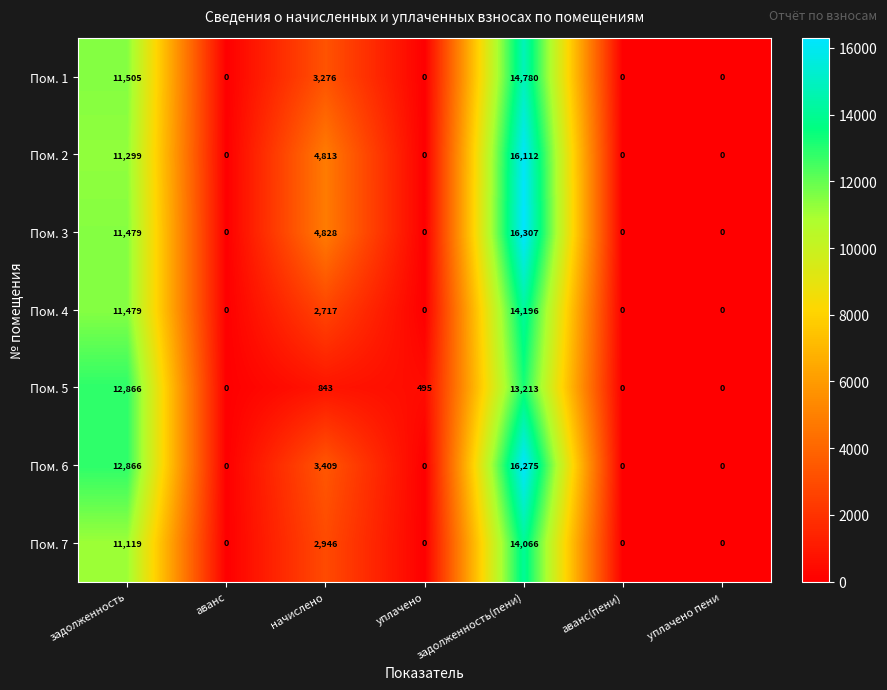

Rank the series at начислено from lowest to highest value.

Пом. 5, Пом. 4, Пом. 7, Пом. 1, Пом. 6, Пом. 2, Пом. 3